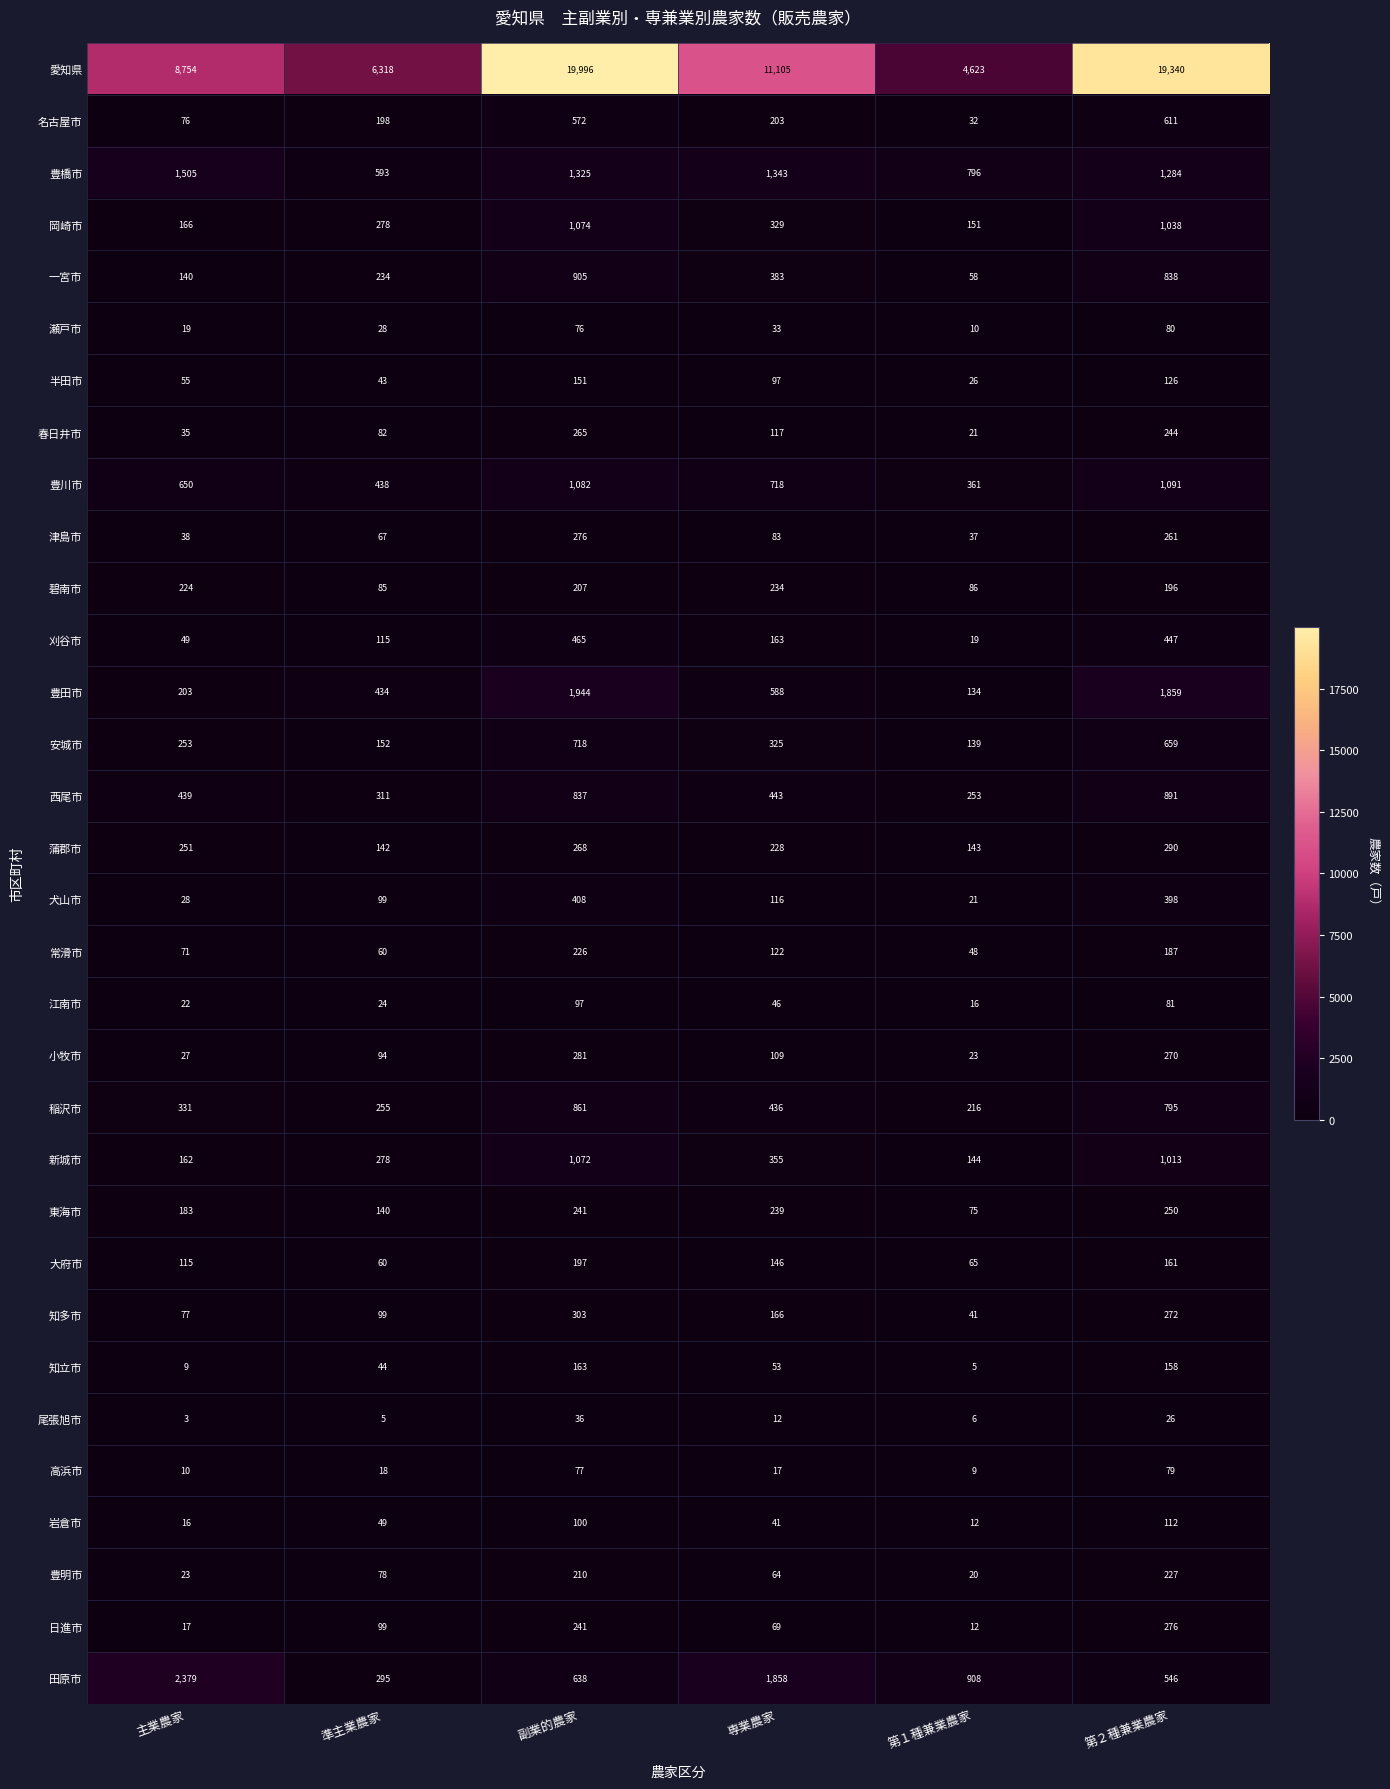

At 第２種兼業農家, list the series in order from smallest to largest.

尾張旭市, 高浜市, 瀬戸市, 江南市, 岩倉市, 半田市, 知立市, 大府市, 常滑市, 碧南市, 豊明市, 春日井市, 東海市, 津島市, 小牧市, 知多市, 日進市, 蒲郡市, 犬山市, 刈谷市, 田原市, 名古屋市, 安城市, 稲沢市, 一宮市, 西尾市, 新城市, 岡崎市, 豊川市, 豊橋市, 豊田市, 愛知県